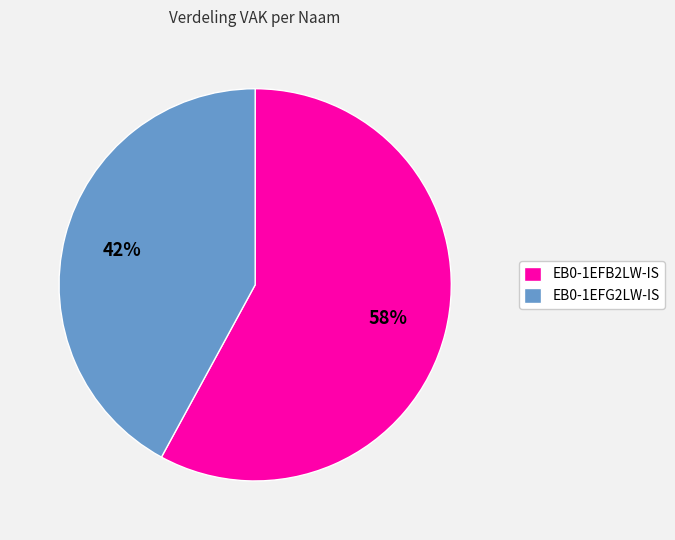

Count the number of slices in the pie.

2